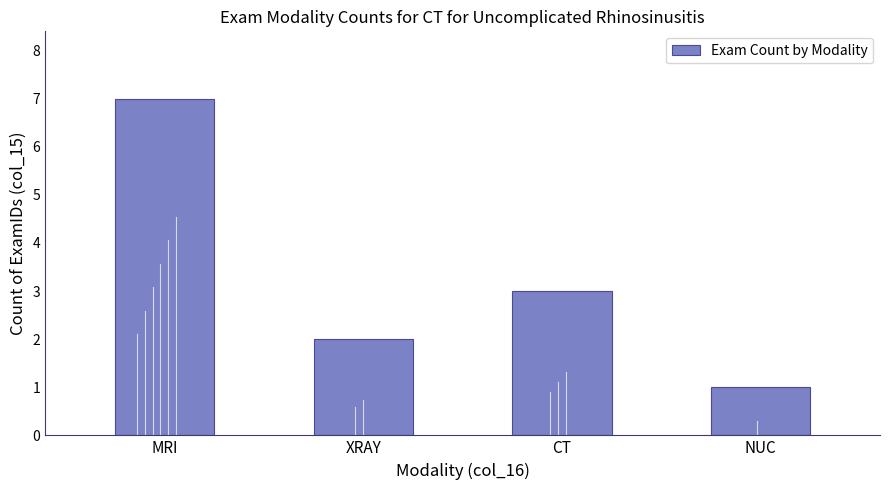

List the labels in order of value, smallest first.

NUC, XRAY, CT, MRI